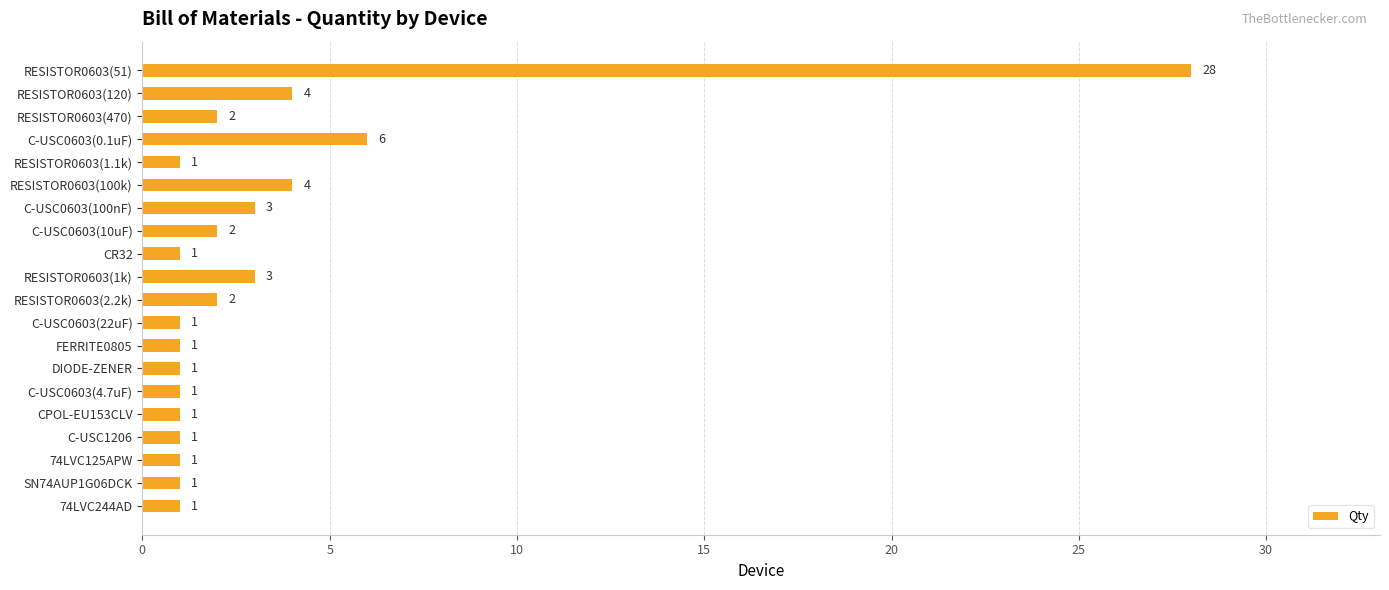

What is the label of the 8th bar from the top?

C-USC0603(10uF)